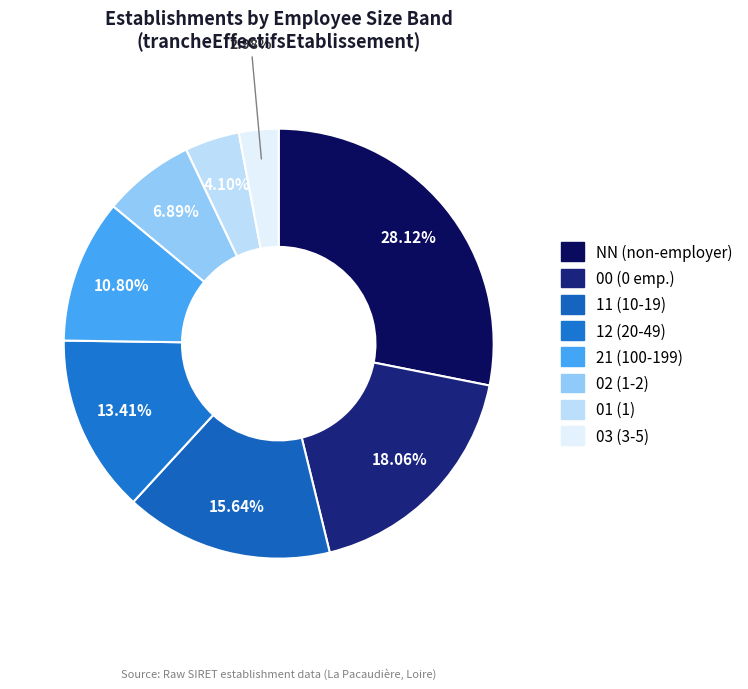

To the nearest percent, what portion does 12 represent?

13%